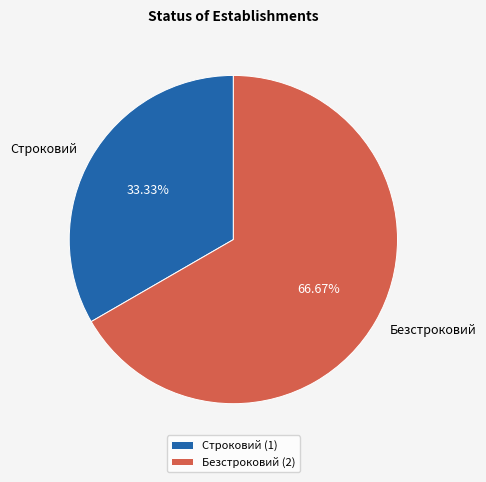

How many segments does this pie chart have?

2